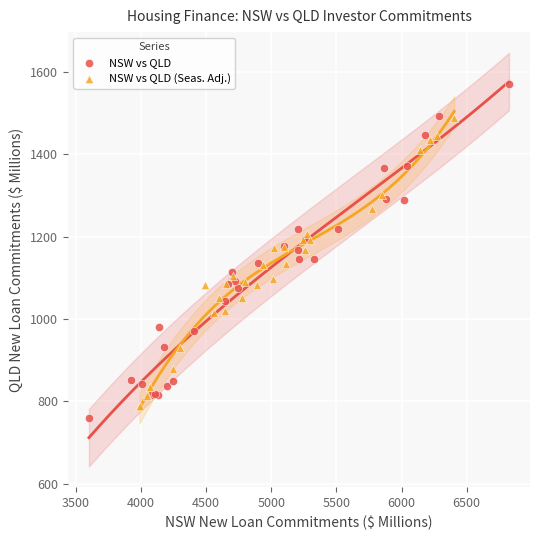

Which series contains the lowest Y value?

NSW vs QLD